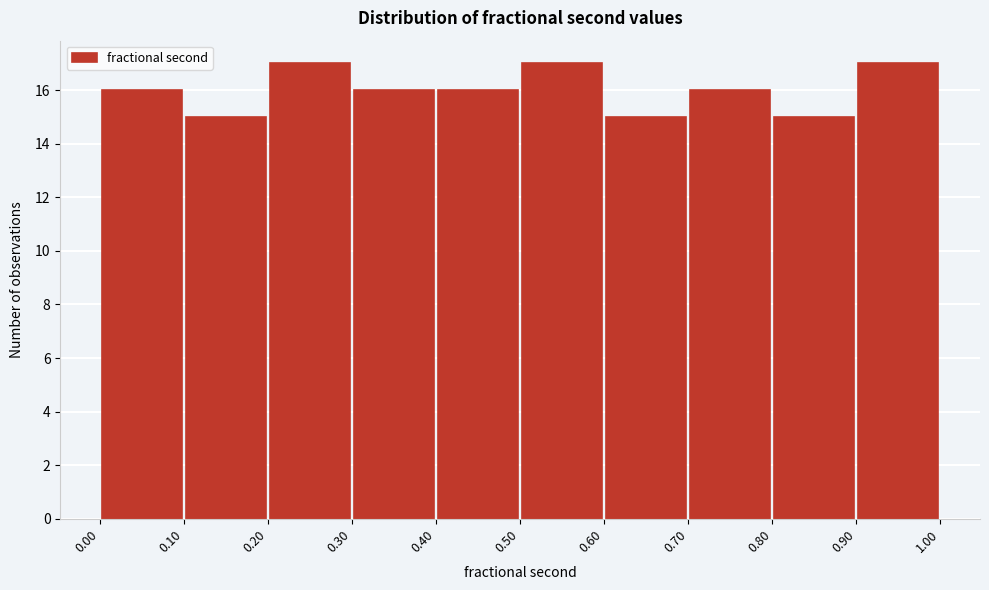

Reading left to right, list every bar in this chart as the range it spans on the x-axis followed by its height. The values are not printed on the chart, so give them approximately, as read against the axis.

0.00 to 0.10: 16
0.10 to 0.20: 15
0.20 to 0.30: 17
0.30 to 0.40: 16
0.40 to 0.50: 16
0.50 to 0.60: 17
0.60 to 0.70: 15
0.70 to 0.80: 16
0.80 to 0.90: 15
0.90 to 1.00: 17